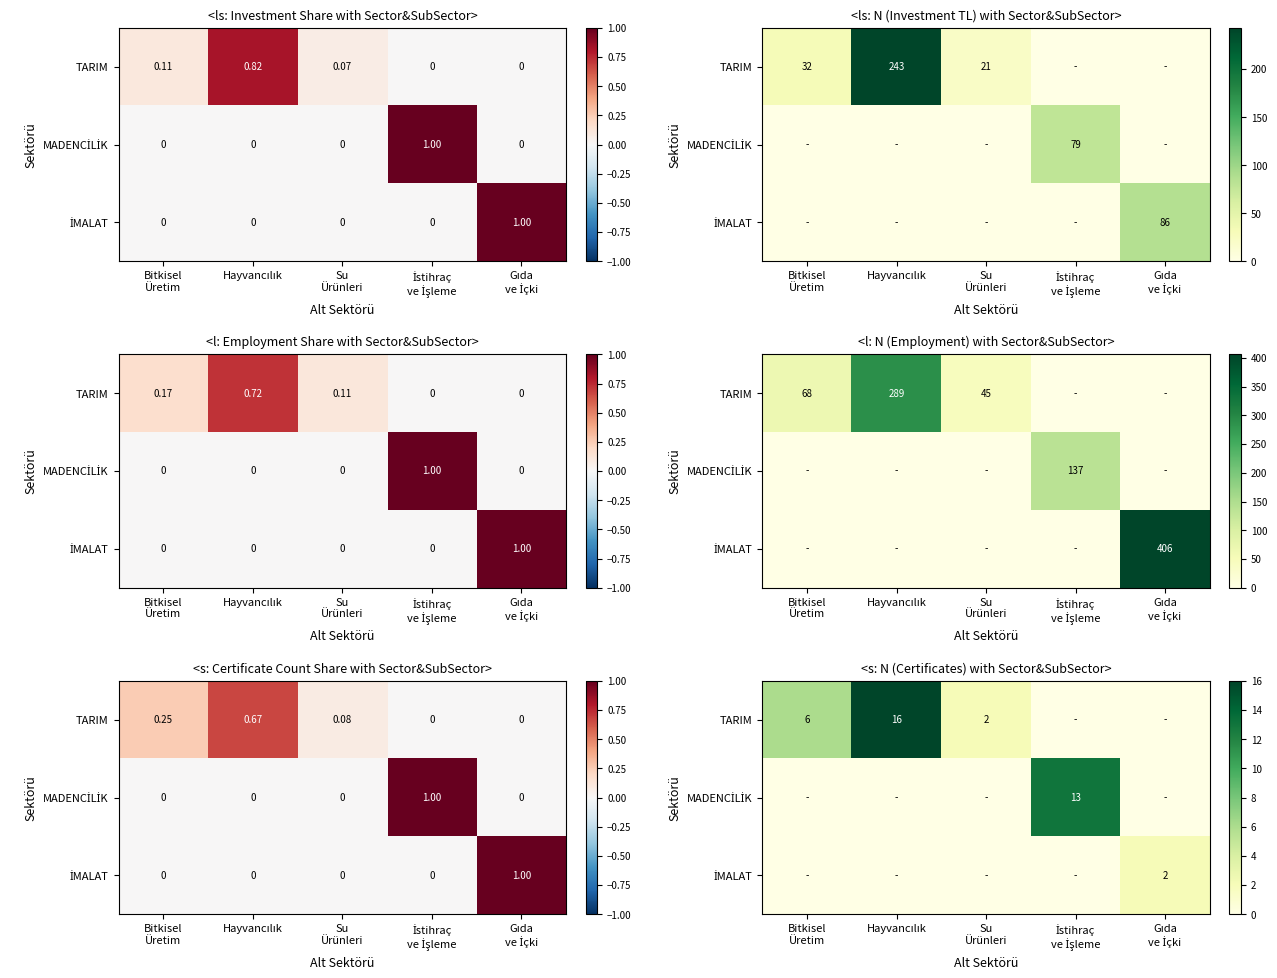

What is the sum of all MADENCİLİK values?

13